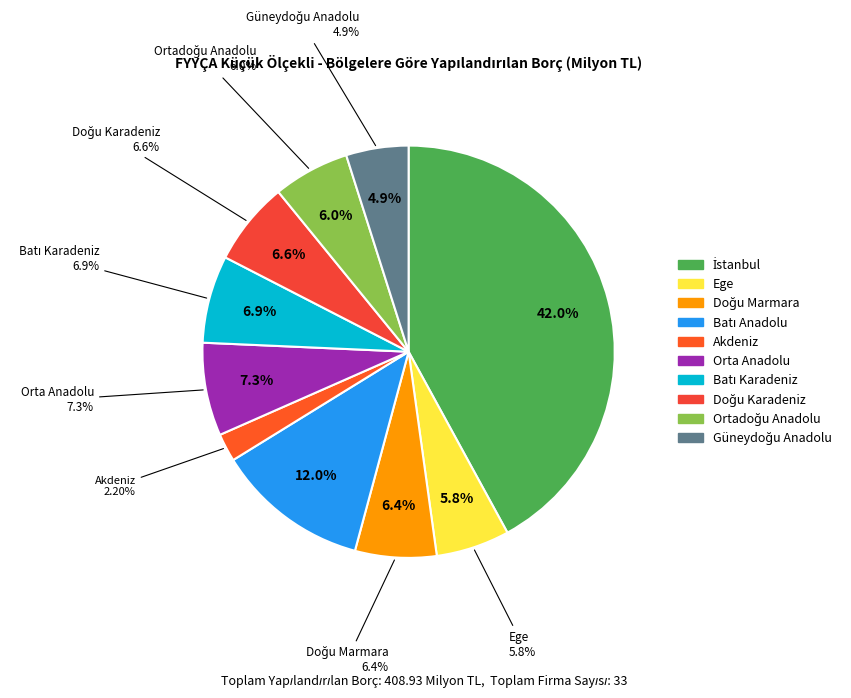

The İstanbul slice represents 42% of the pie. True or false?

True